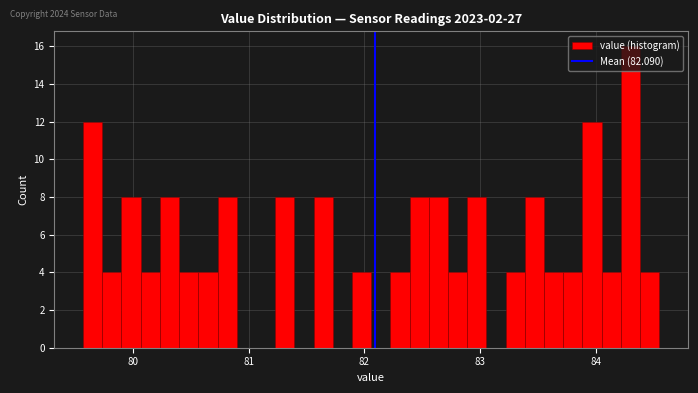

Read against the x-axis, roughly where is the centre of the tallest bar?

84.3